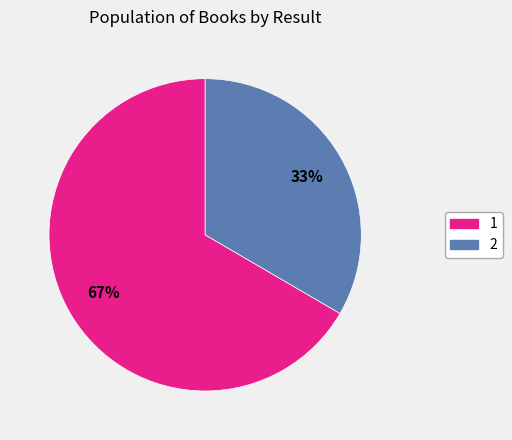

Is the sum of 2 and 1 greater than half?

Yes